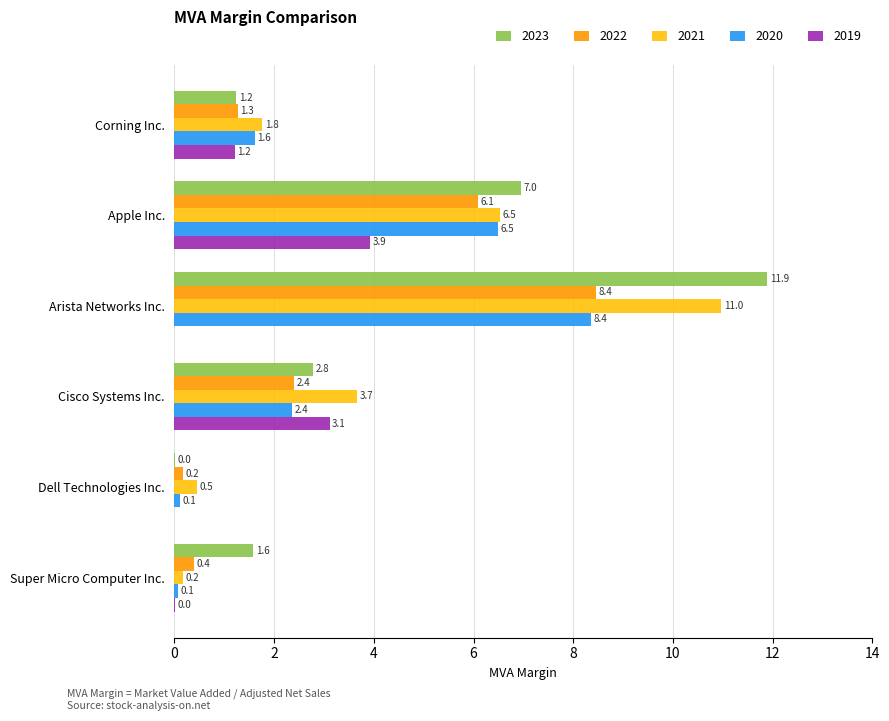

The value of 2022 at Arista Networks Inc. is 14.8. True or false?

False